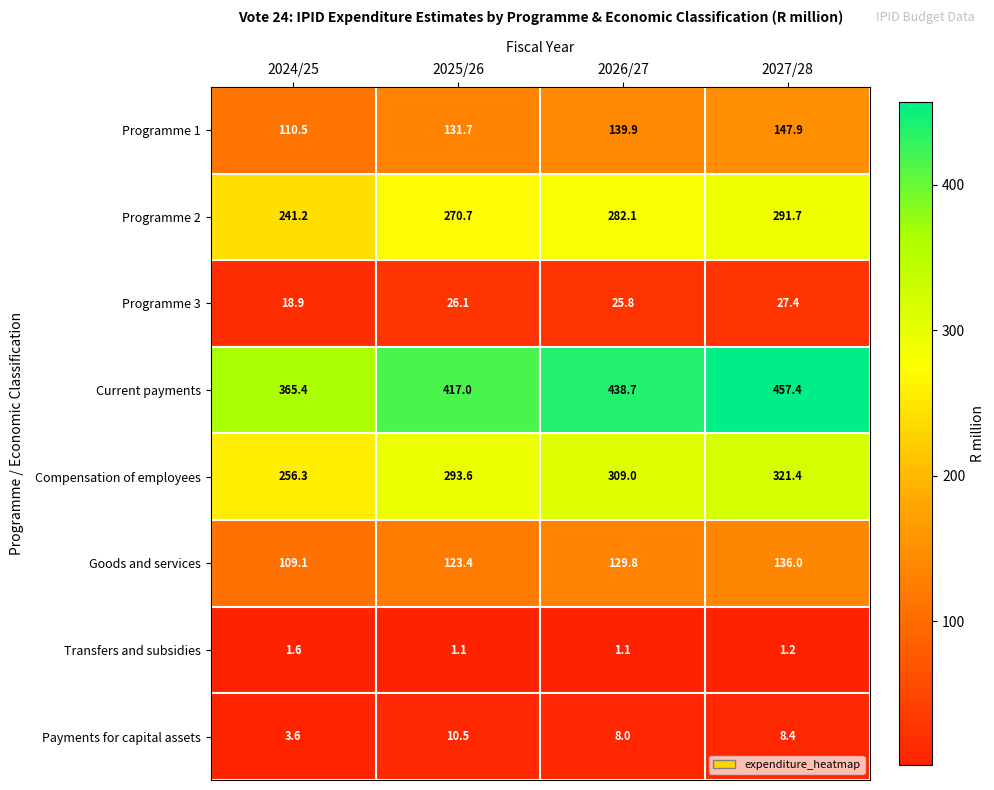

What is the spread (max minus min) of values at 2027/28?

456.2